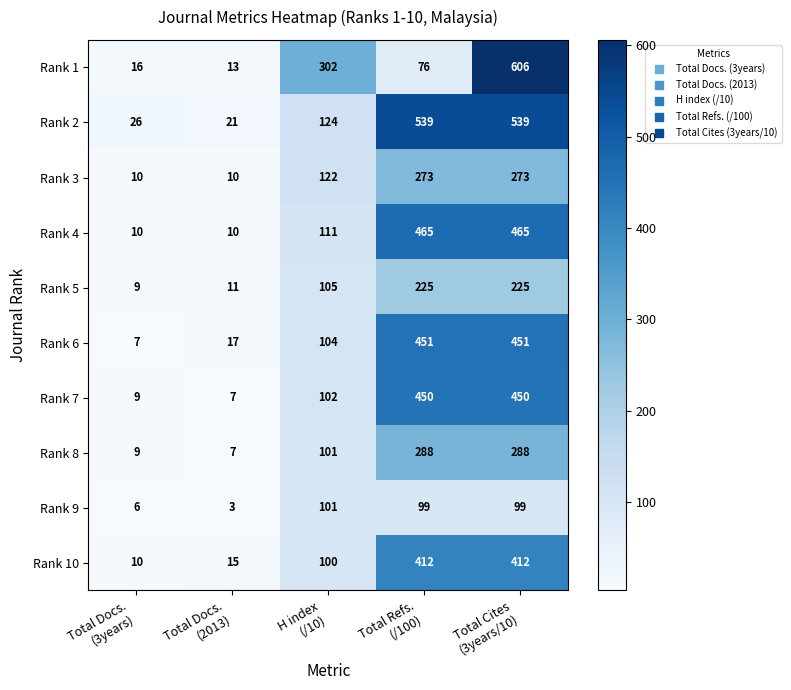

What is the difference between the second highest and second lowest values in the Rank 5 series?

214